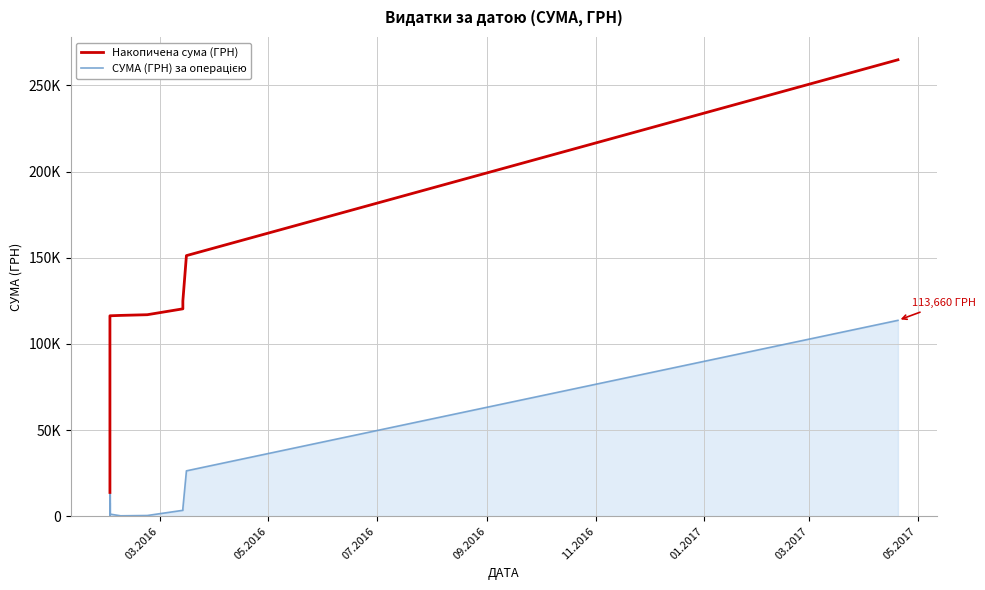

What is the highest value of the Накопичена сума (ГРН) series?

264874.4